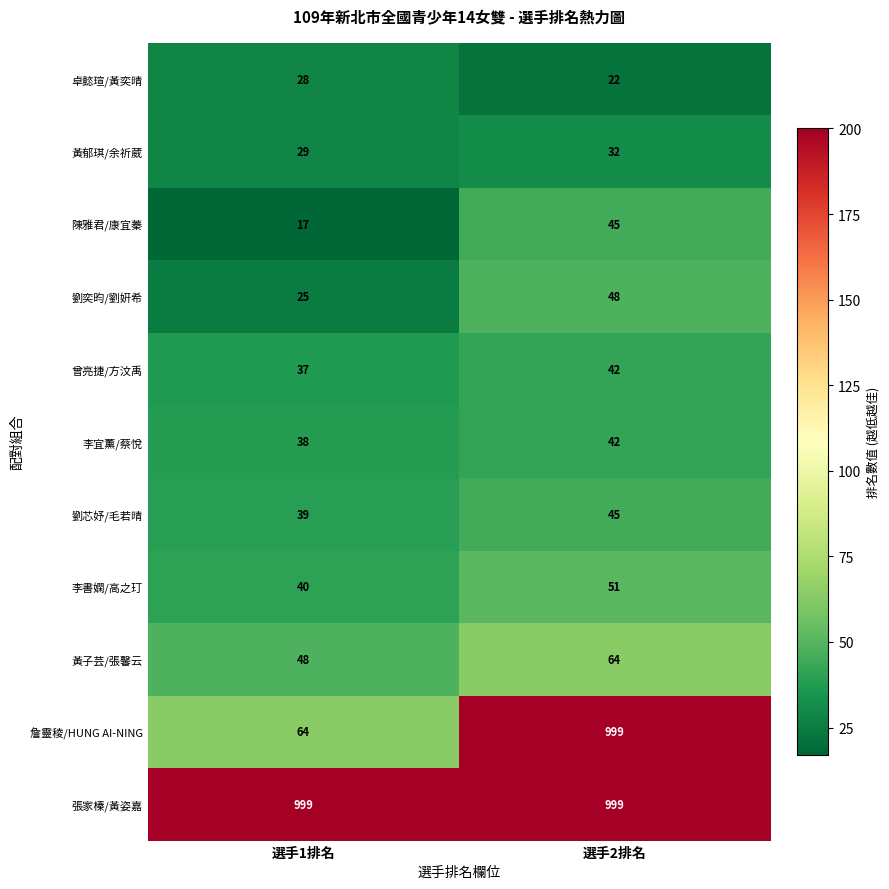

Count the number of categories in the chart.

2